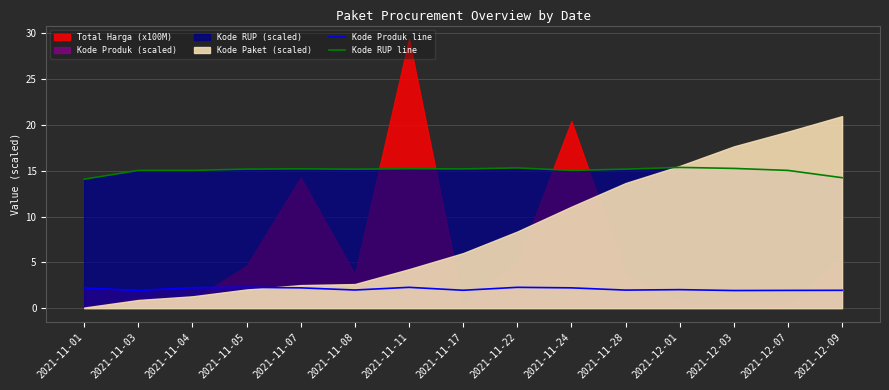

What is the minimum value for Kode RUP line?

14.1